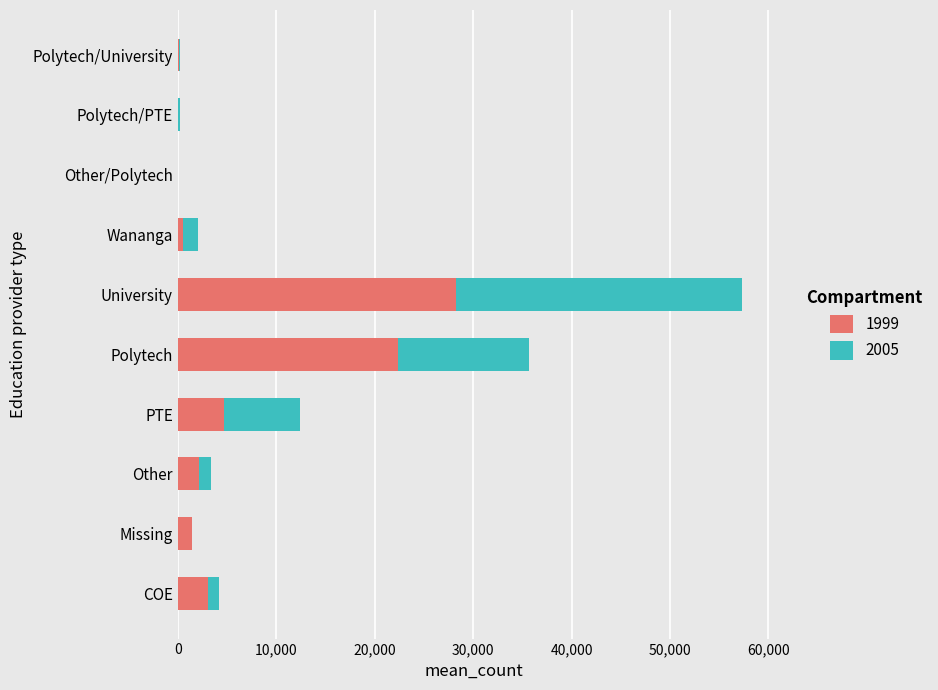

At which category is the sum across all series the highest?

University